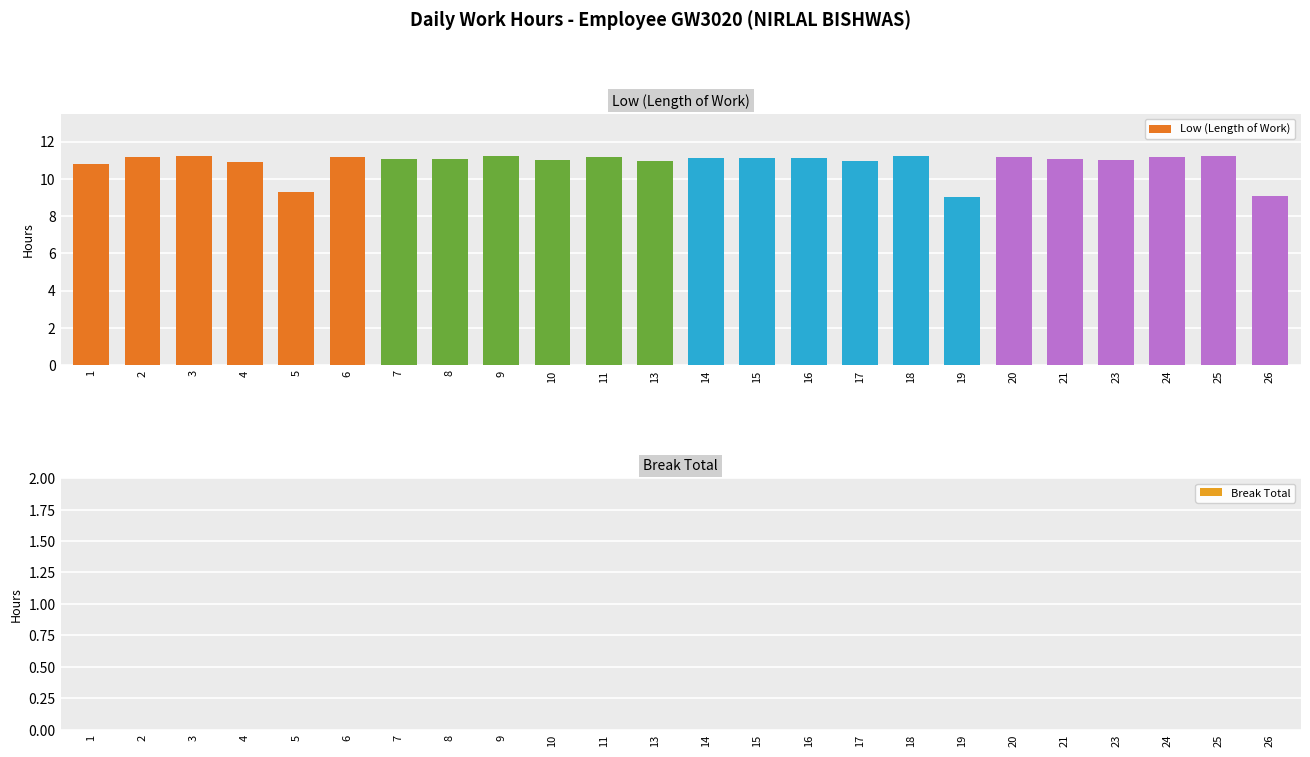

What is the smallest value displayed?

9.0